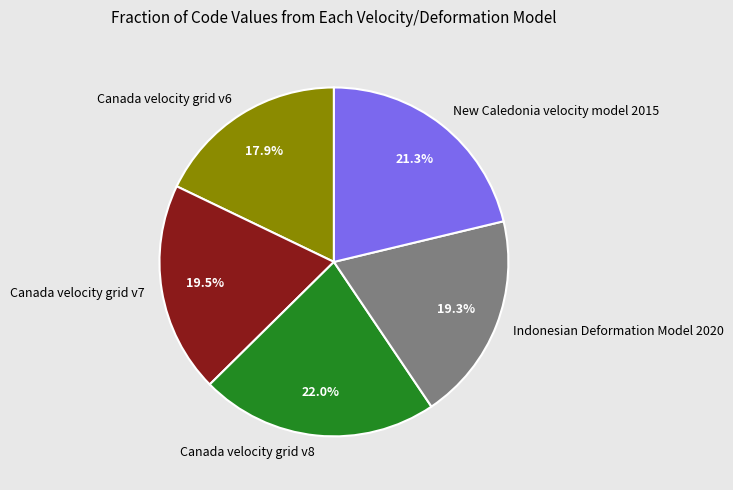

Which slice is the largest?

Canada velocity grid v8